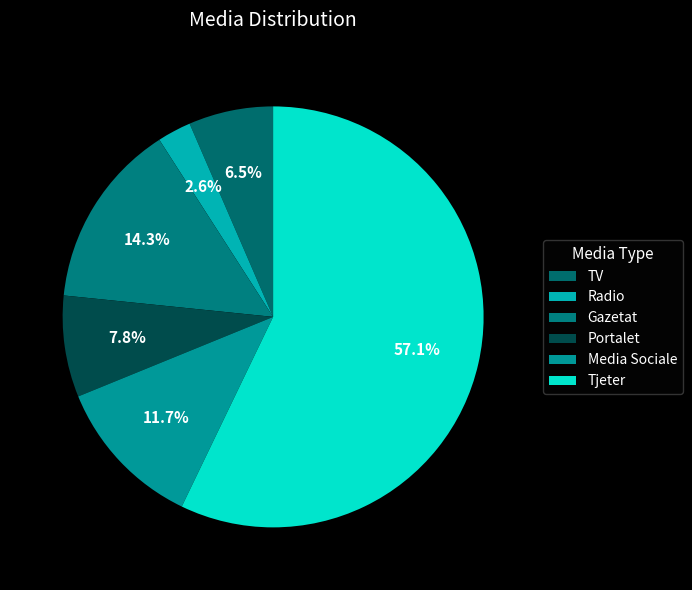

To the nearest percent, what percentage of the pie is Portalet?

8%